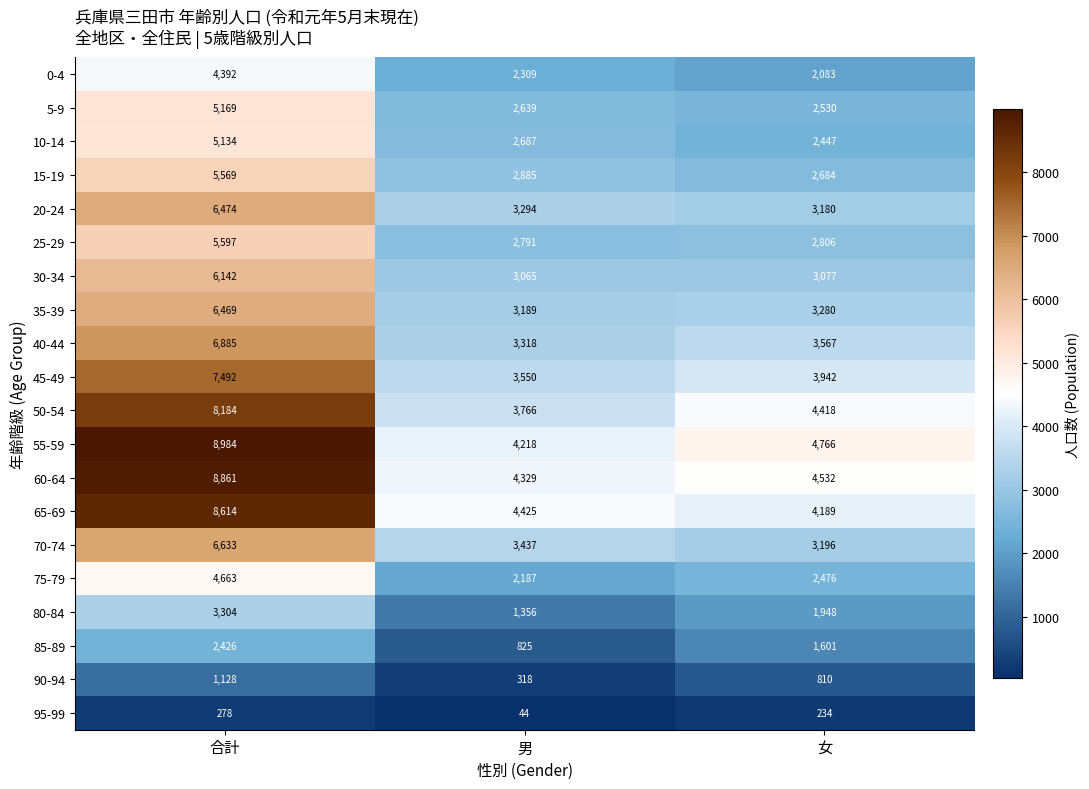

At 合計, list the series in order from largest to smallest.

55-59, 60-64, 65-69, 50-54, 45-49, 40-44, 70-74, 20-24, 35-39, 30-34, 25-29, 15-19, 5-9, 10-14, 75-79, 0-4, 80-84, 85-89, 90-94, 95-99